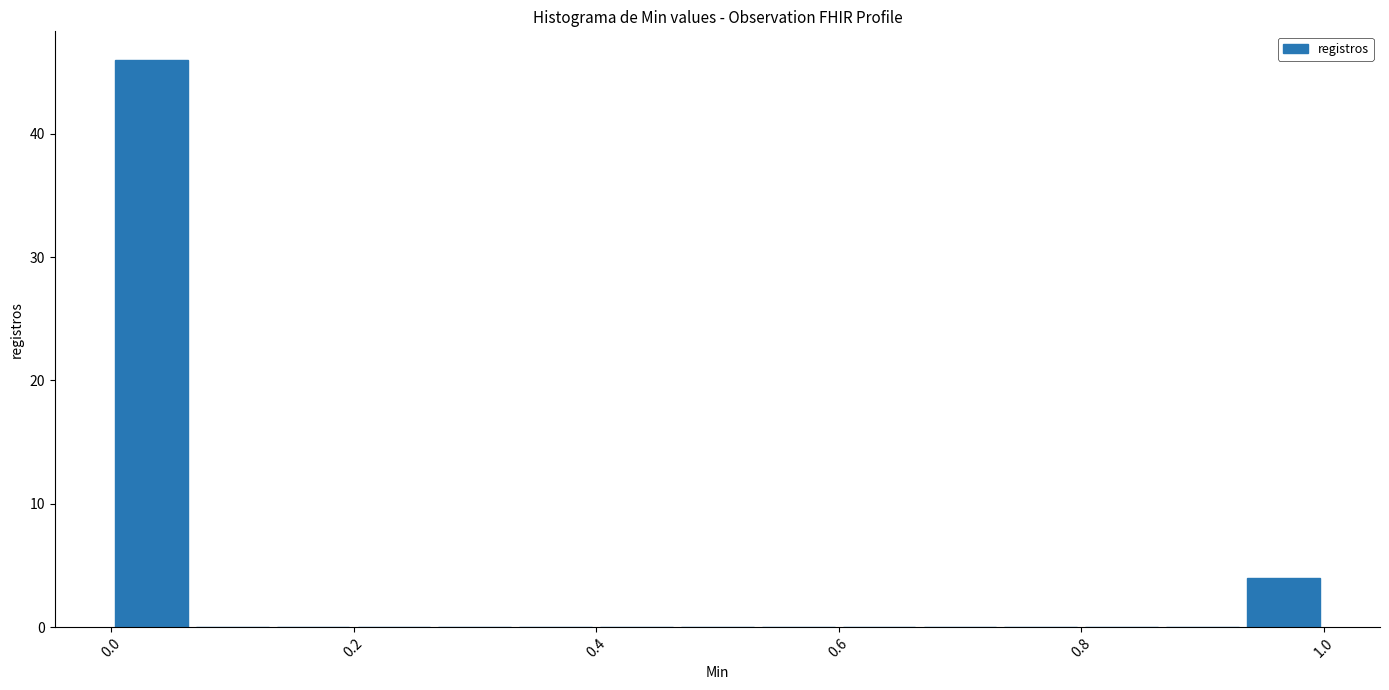

Around what value on the x-axis is the tallest bar? Give the approximate position of its centre, as read against the axis.

0.04